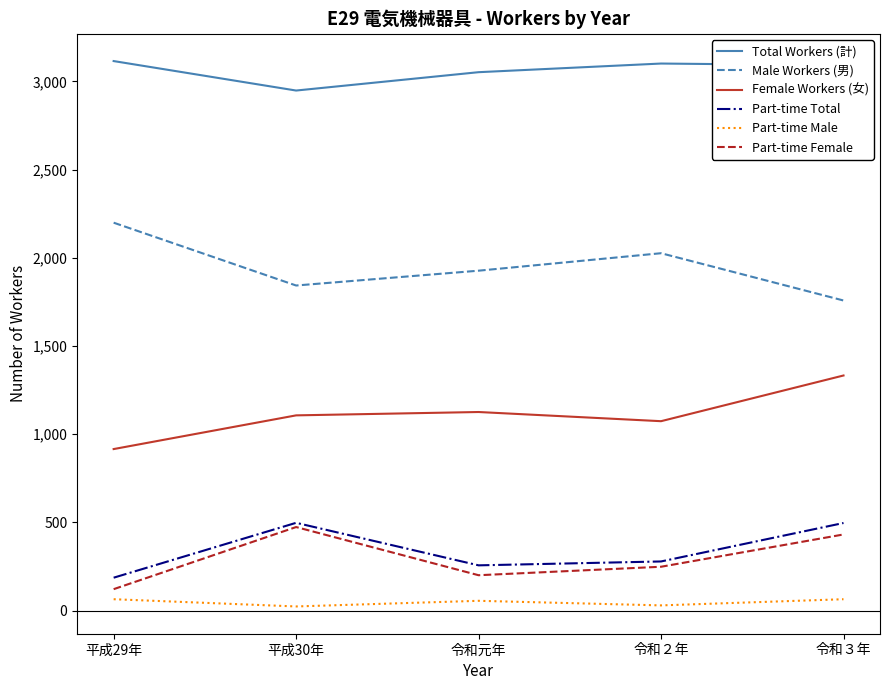

True or false: Male Workers (男) and Part-time Female cross at least once.

False